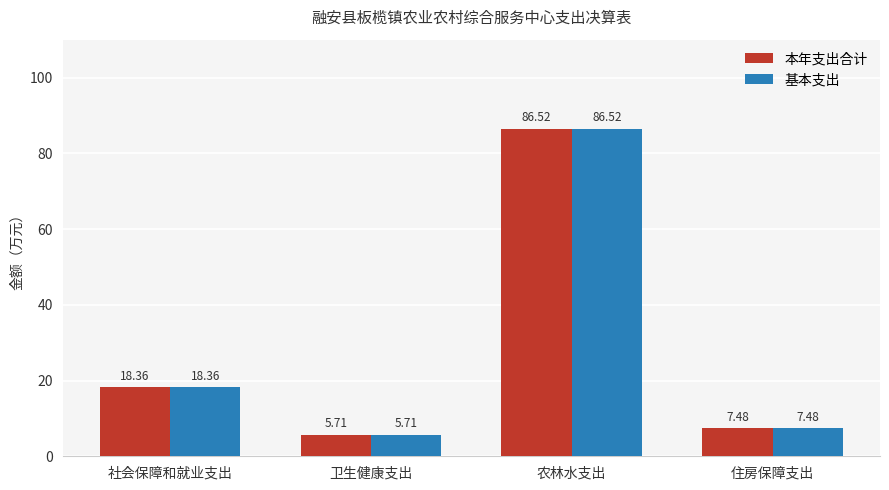

Reading left to right, what are all the values shown in this chart?

本年支出合计: 社会保障和就业支出=18.4	卫生健康支出=5.7	农林水支出=86.5	住房保障支出=7.5
基本支出: 社会保障和就业支出=18.4	卫生健康支出=5.7	农林水支出=86.5	住房保障支出=7.5